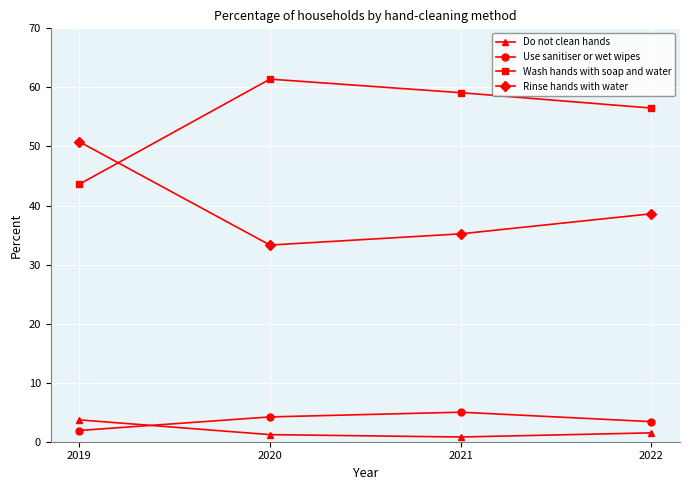

The Use sanitiser or wet wipes series shows 4.2 at 2020. True or false?

True